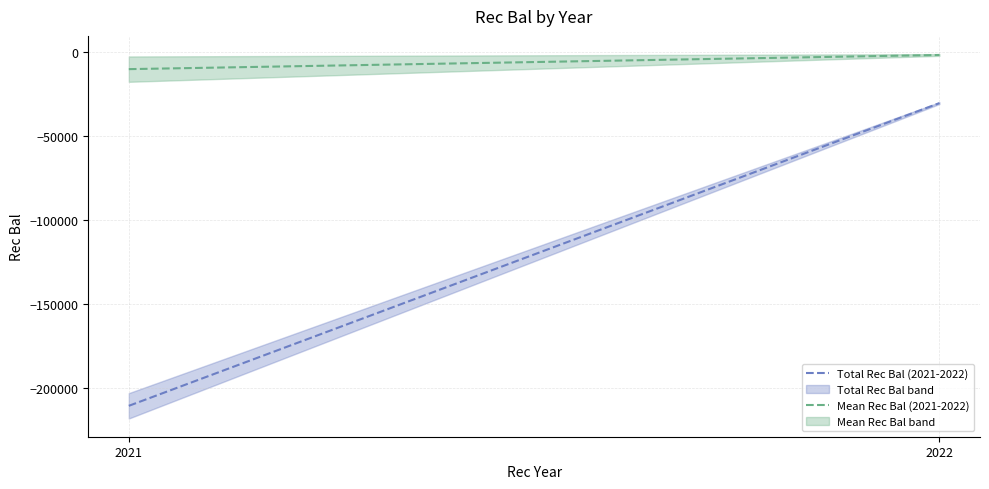

What are all the series names shown in the legend?

Total Rec Bal (2021-2022), Mean Rec Bal (2021-2022)